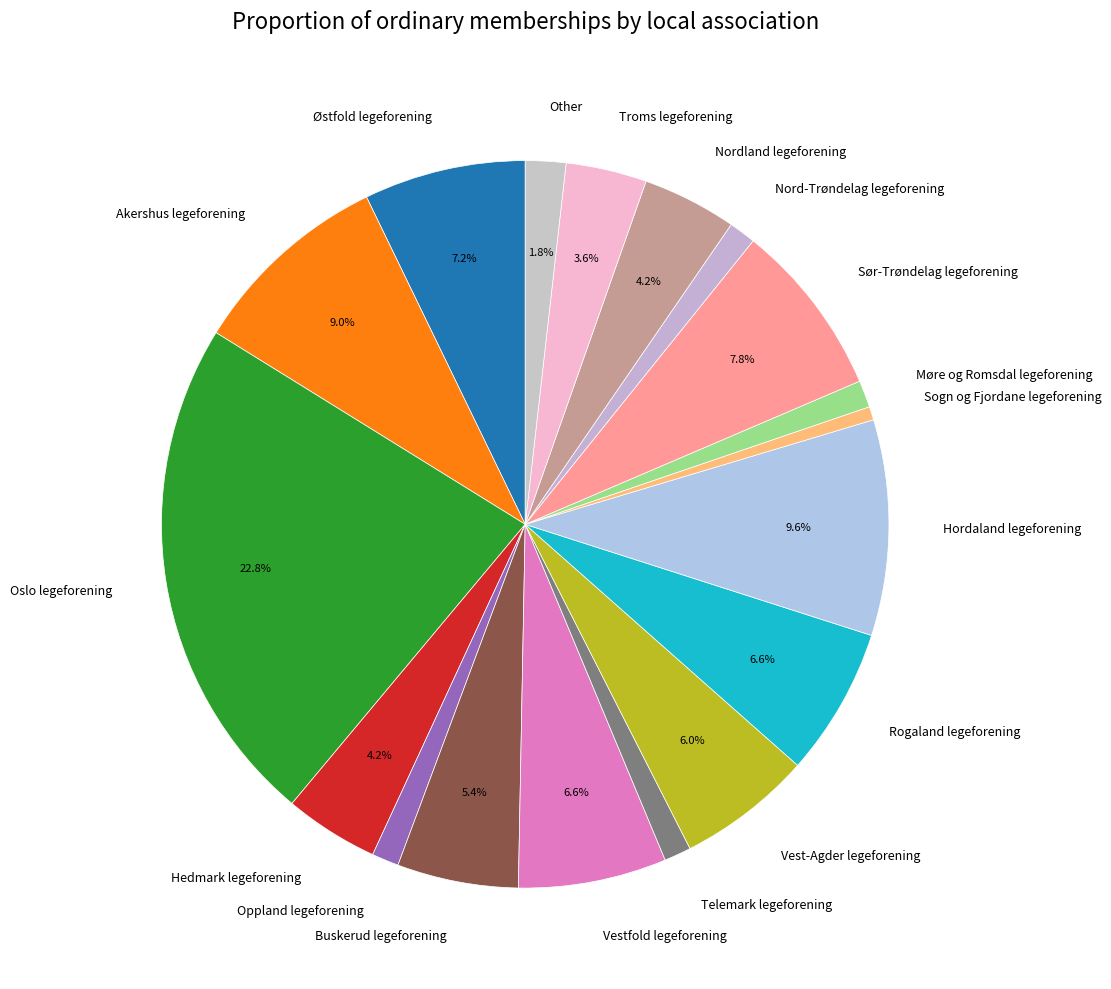

Count the number of slices in the pie.

18